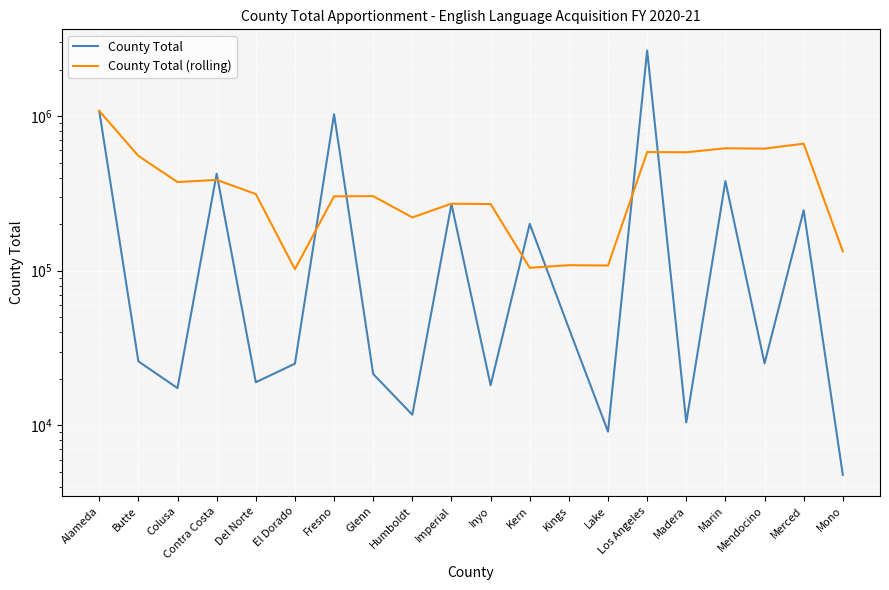

Reading left to right, extract all data points from this chart.

County Total: Alameda=1079696.0	Butte=25904.0	Colusa=17389.0	Contra Costa=423995.0	Del Norte=18977.0	El Dorado=25032.0	Fresno=1028220.0	Glenn=21454.0	Humboldt=11702.0	Imperial=269584.0	Inyo=18153.0	Kern=200835.0	Kings=42386.0	Lake=9097.0	Los Angeles=2654779.0	Madera=10452.0	Marin=379735.0	Mendocino=25127.0	Merced=245842.0	Mono=4776.0
County Total (rolling): Alameda=1079696.0	Butte=552800.0	Colusa=374329.7	Contra Costa=386746.0	Del Norte=313192.2	El Dorado=102259.4	Fresno=302722.6	Glenn=303535.6	Humboldt=221077.0	Imperial=271198.4	Inyo=269822.6	Kern=104345.6	Kings=108532.0	Lake=108011.0	Los Angeles=585050.0	Madera=583509.8	Marin=619289.8	Mendocino=615838.0	Merced=663187.0	Mono=133186.4